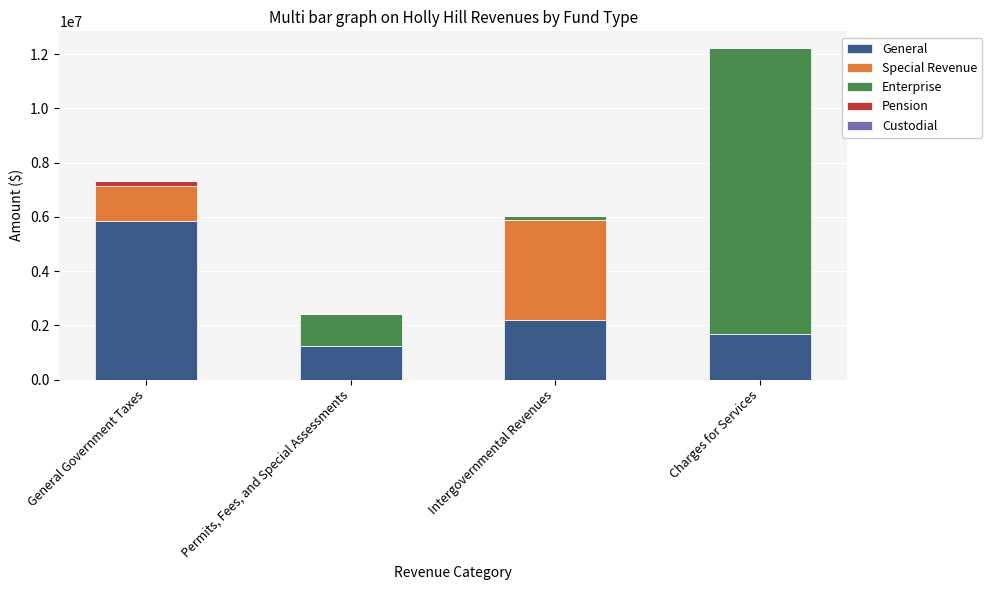

The General series shows 2207258.4 at Intergovernmental Revenues. True or false?

True